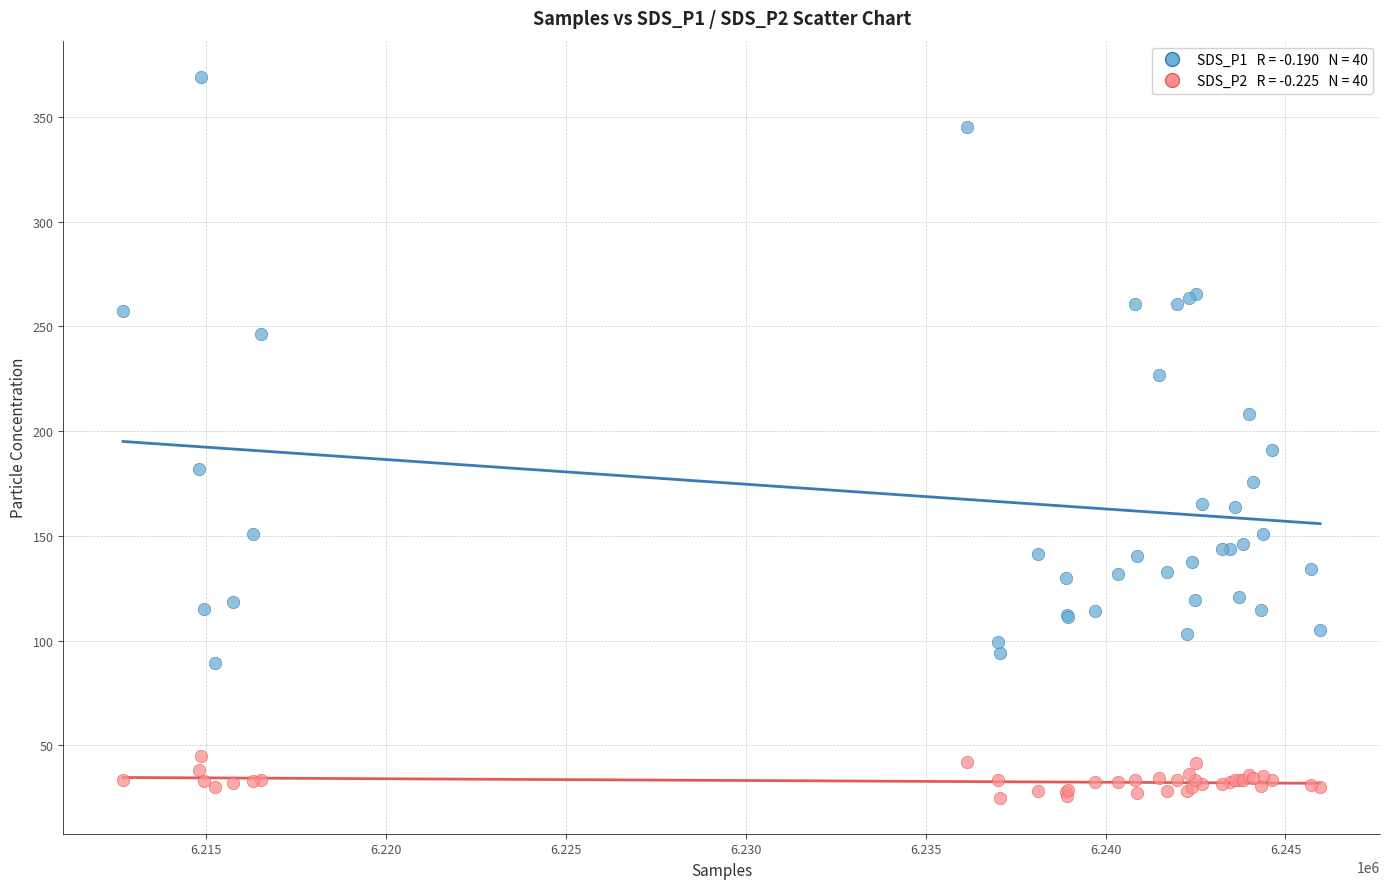

Across all series, what Y value is closest to 197?

190.7